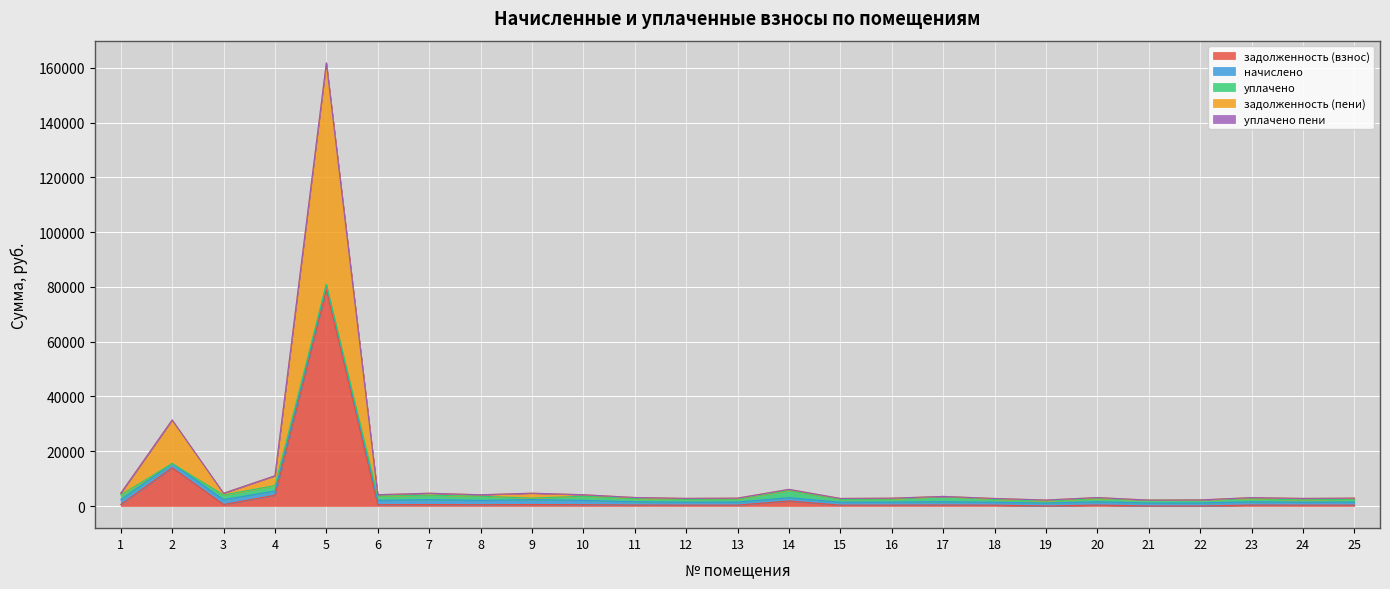

Is it true that уплачено пени equals 18.2 at 21?

False